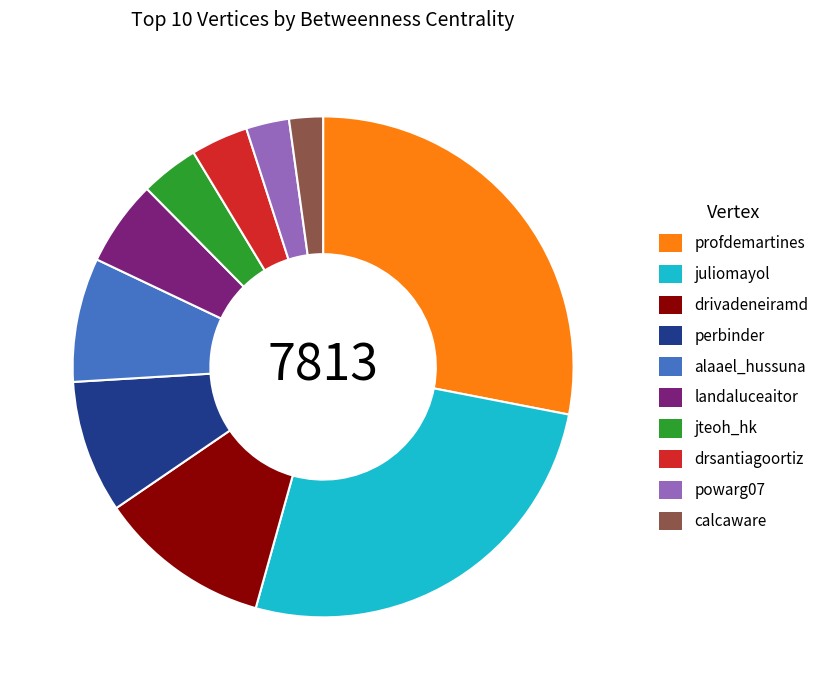

Do perbinder and profdemartines together represent more than half of the pie?

No